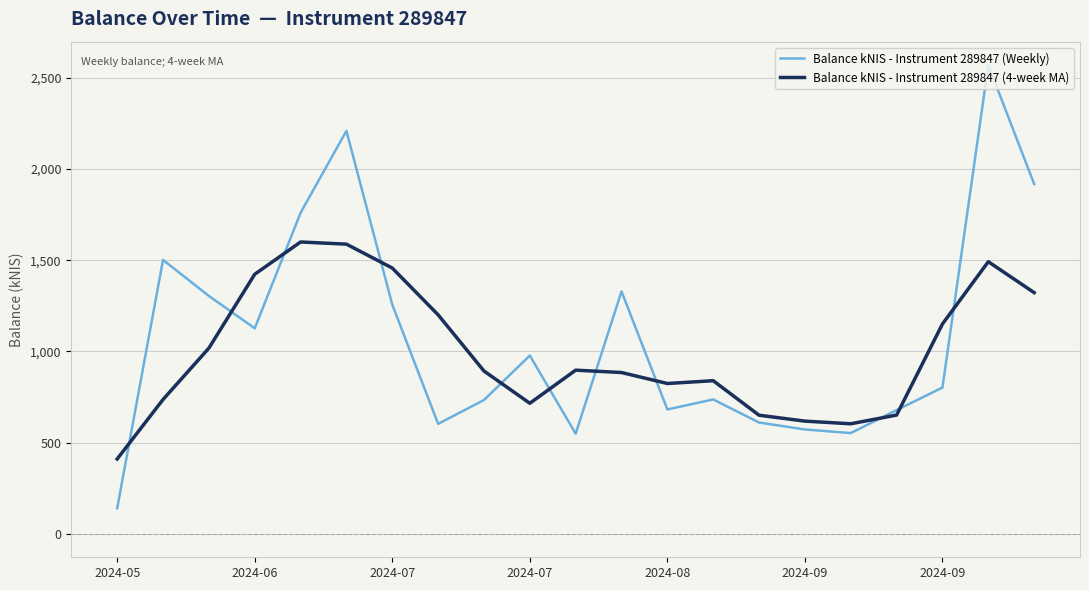

Count the number of categories in the chart.

21